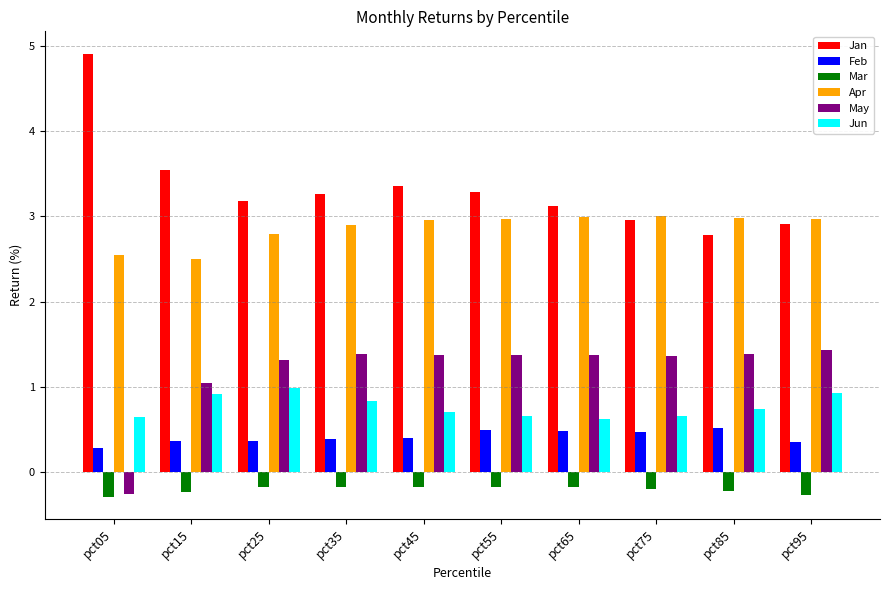

Reading left to right, transcribe all the data shown in this chart.

Jan: 4.9	3.5	3.2	3.3	3.4	3.3	3.1	3.0	2.8	2.9
Feb: 0.3	0.4	0.4	0.4	0.4	0.5	0.5	0.5	0.5	0.4
Mar: -0.3	-0.2	-0.2	-0.2	-0.2	-0.2	-0.2	-0.2	-0.2	-0.3
Apr: 2.6	2.5	2.8	2.9	3.0	3.0	3.0	3.0	3.0	3.0
May: -0.3	1.0	1.3	1.4	1.4	1.4	1.4	1.4	1.4	1.4
Jun: 0.7	0.9	1.0	0.8	0.7	0.7	0.6	0.7	0.7	0.9